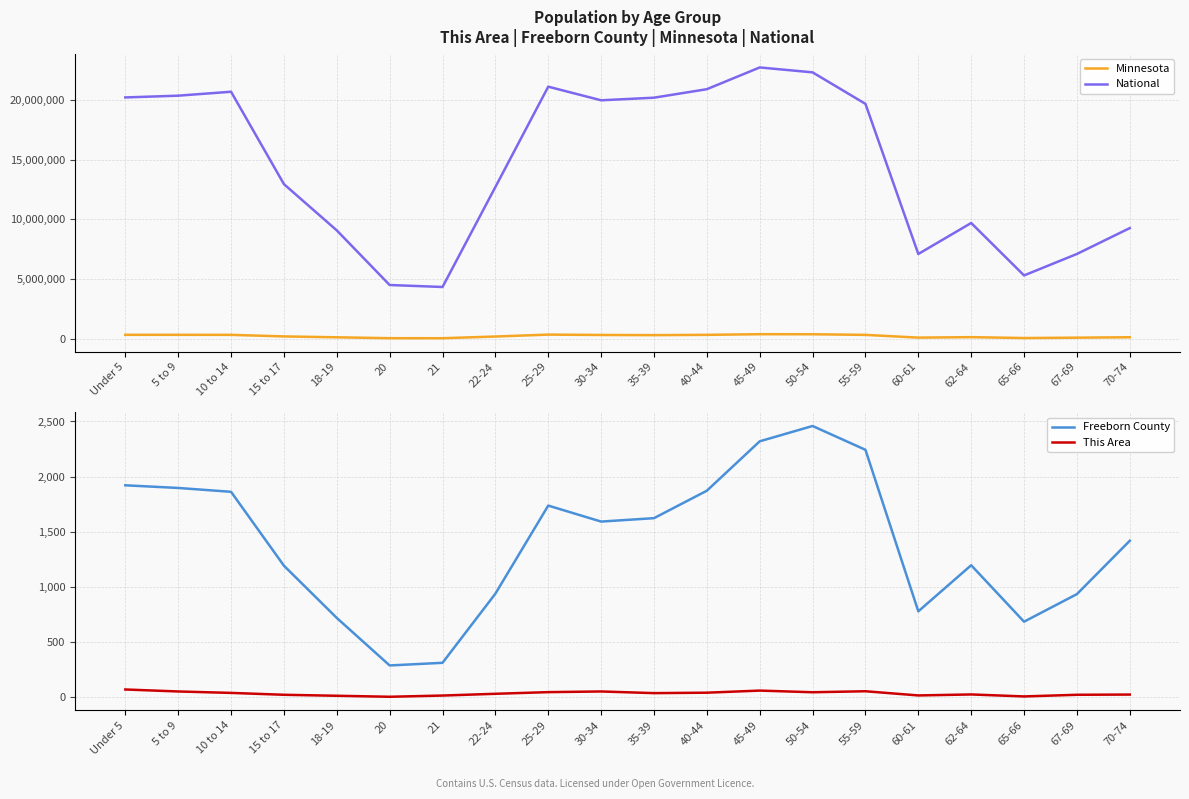

The value of National at Under 5 is 33146531. True or false?

False